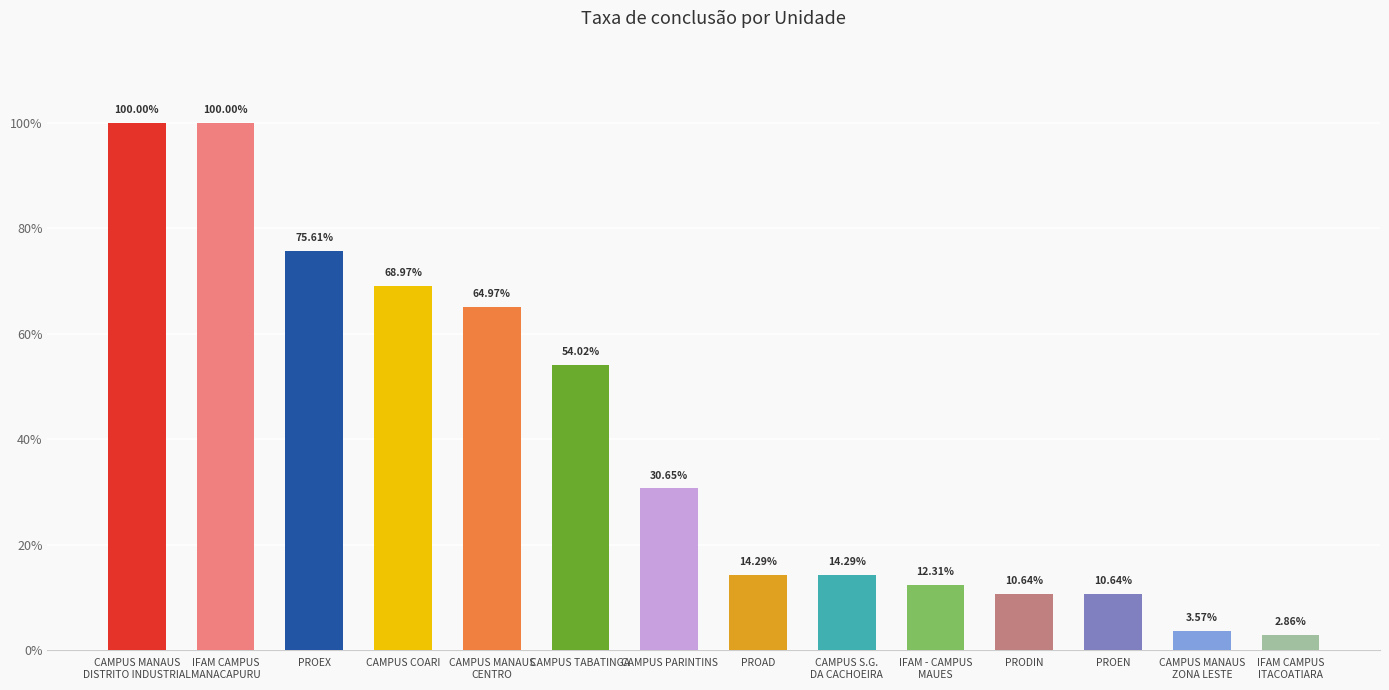

What is the label of the 7th bar from the left?

CAMPUS PARINTINS